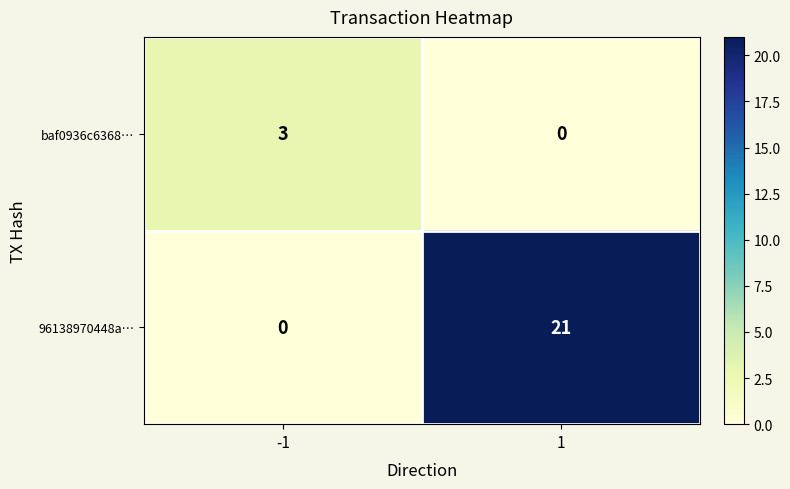

What is the total value across all series at -1?

3